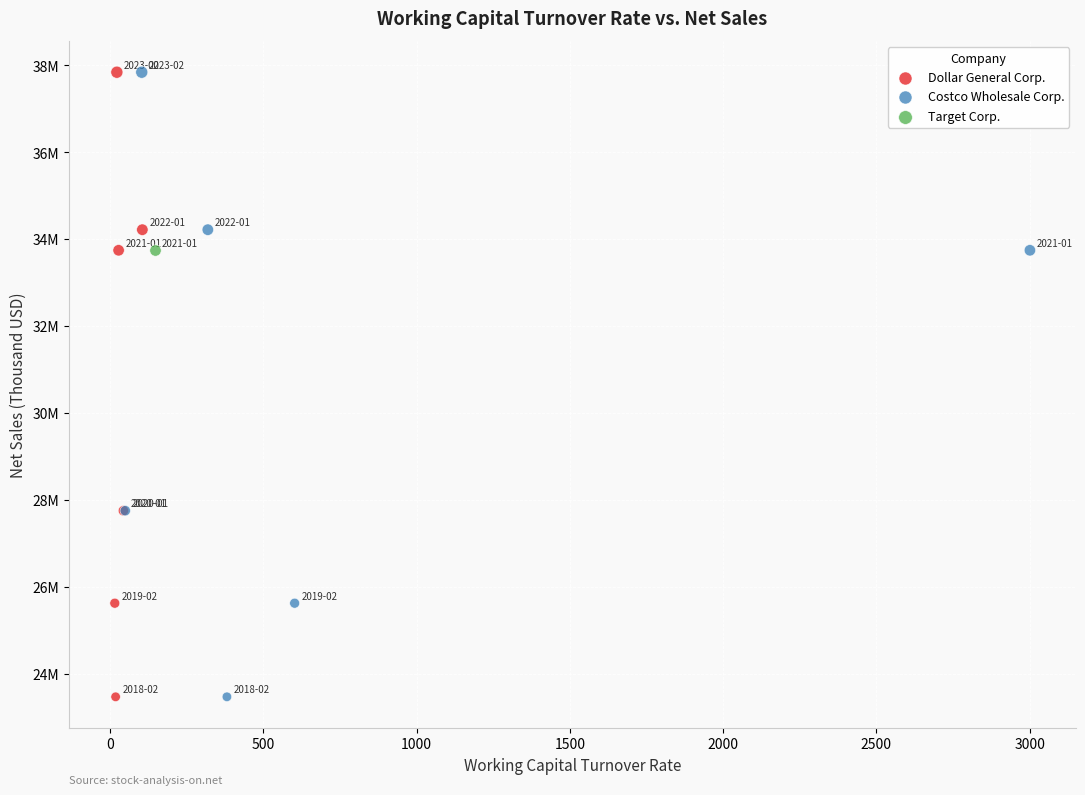

What are all the series names shown in the legend?

Dollar General Corp., Costco Wholesale Corp., Target Corp.